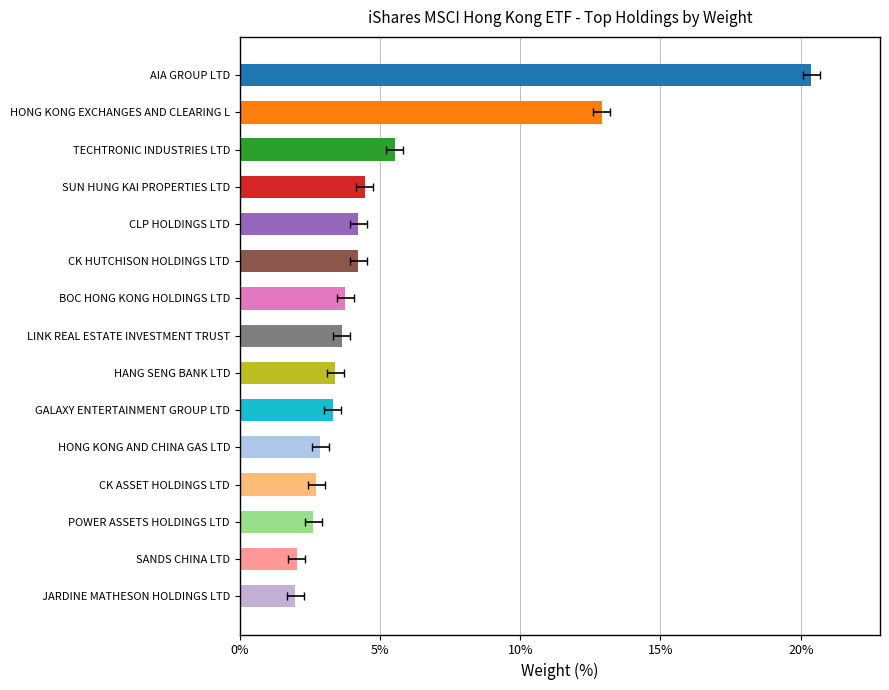

Between HANG SENG BANK LTD and CLP HOLDINGS LTD, which is larger?

CLP HOLDINGS LTD